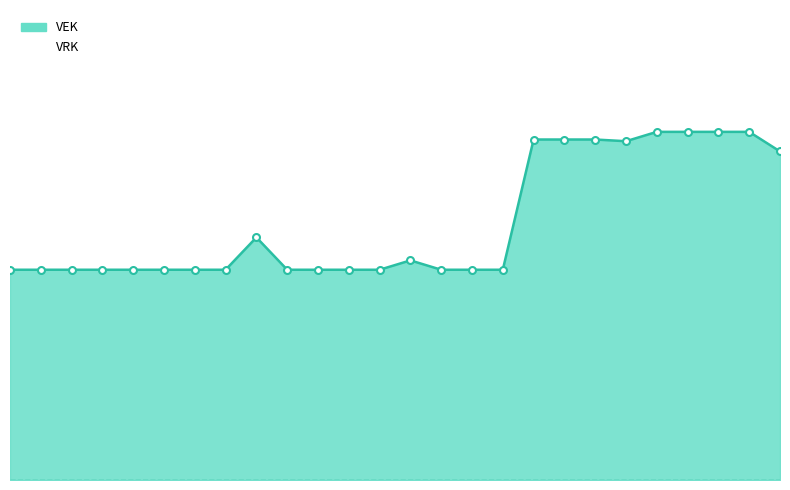

List the series in order of their peak value, lowest first.

VRK, VEK line